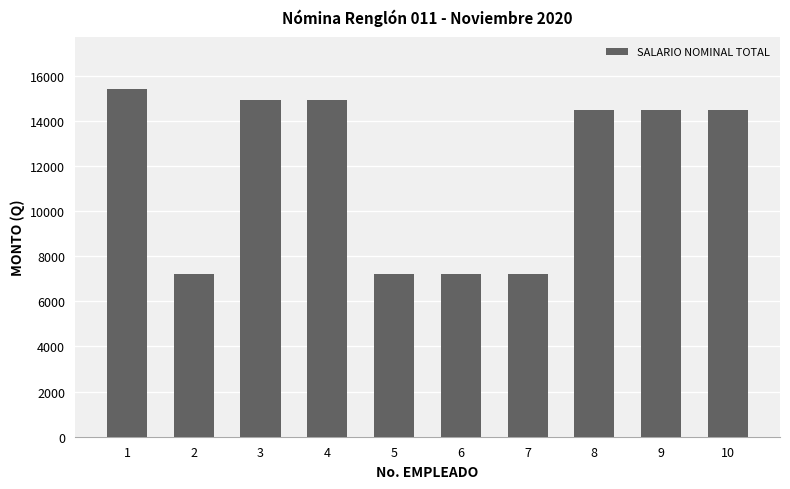

Which category has the highest value across all series?

1